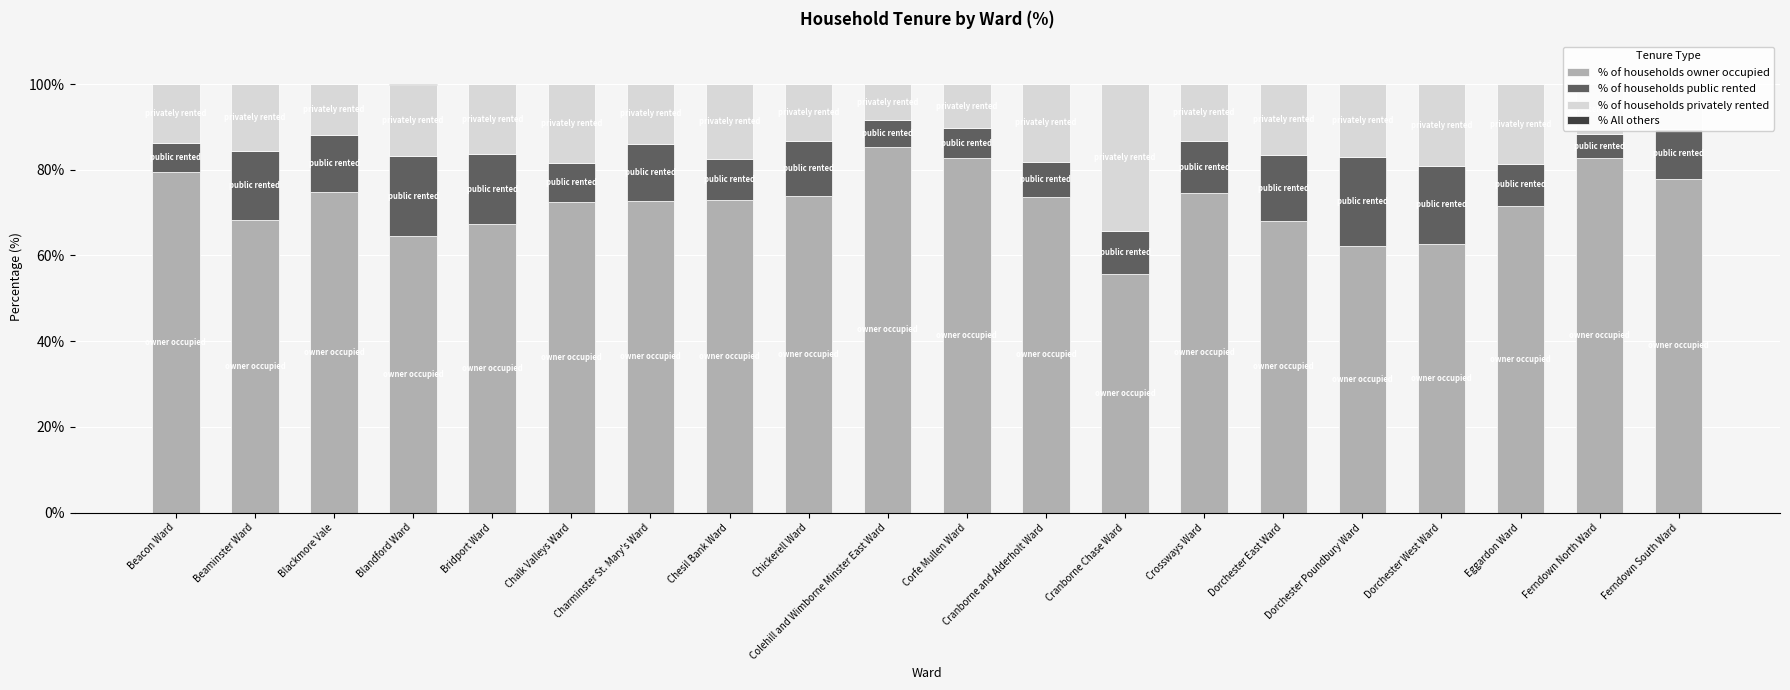

How many bars are there in each group?

4